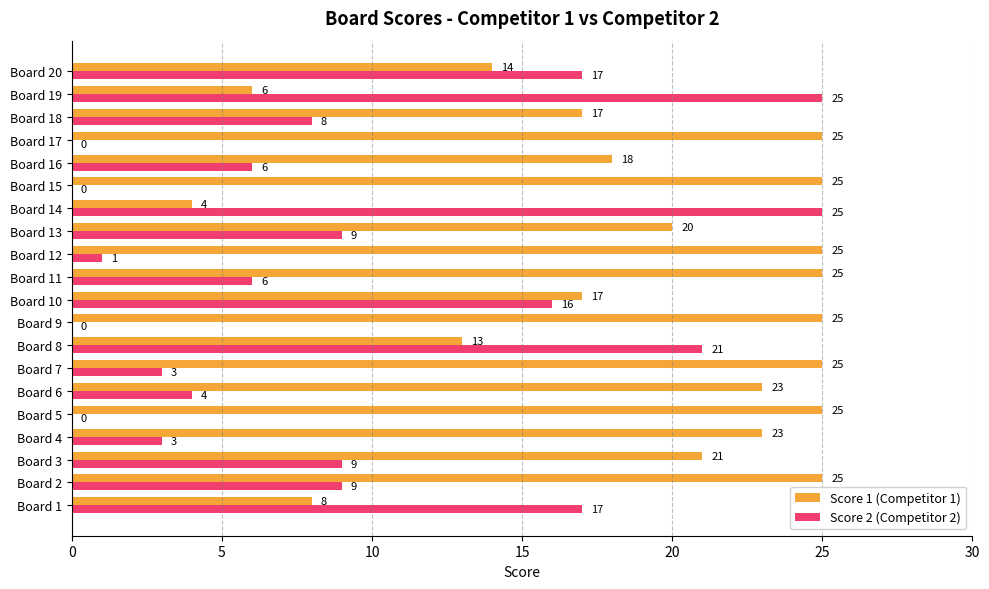

The Score 2 (Competitor 2) series shows 9 at Board 3. True or false?

True